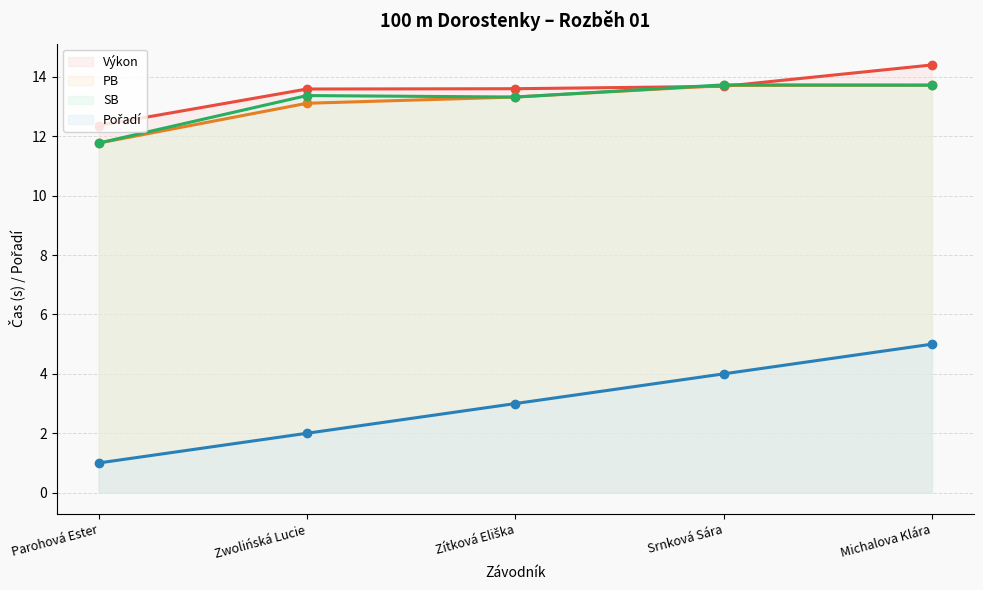

How many Výkon values are between 13 and 14?

3